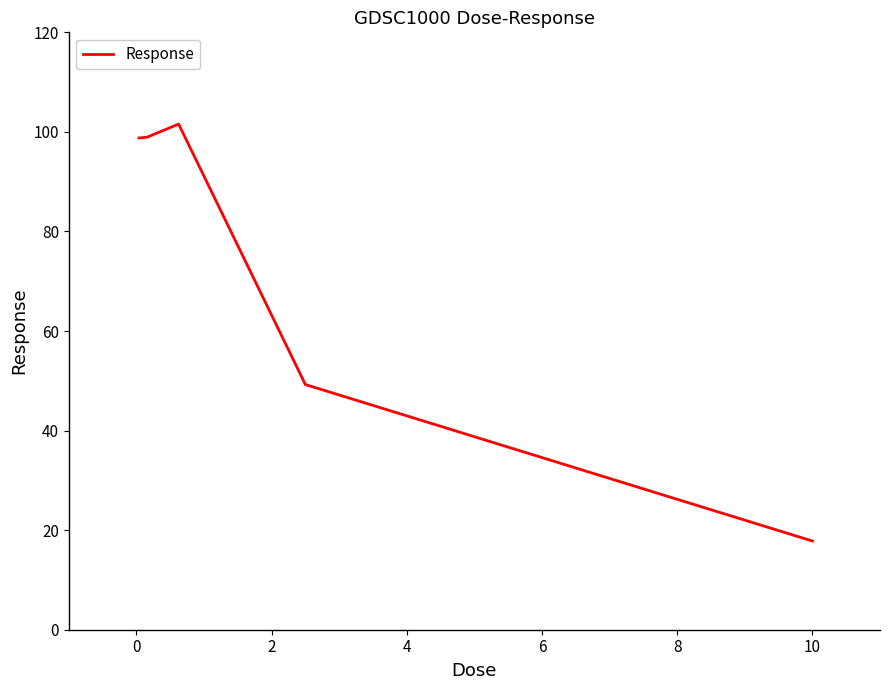

True or false: there are more than 1 points higher than both neighbors.

False